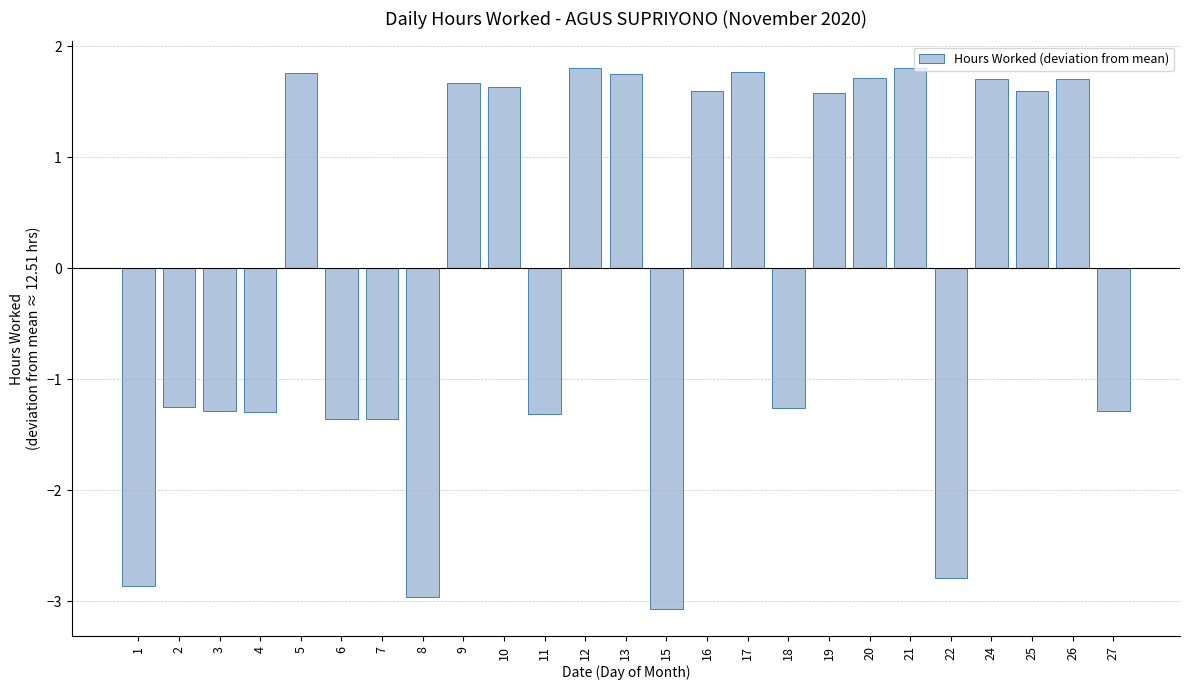

What is the difference between the maximum and minimum values?

4.9